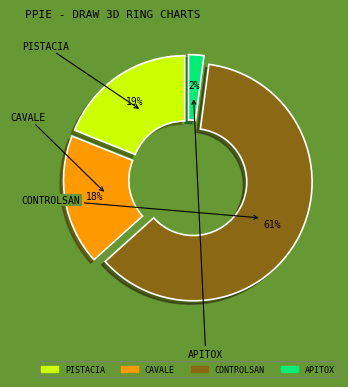

Does CONTROLSAN represent more than half of the total?

Yes